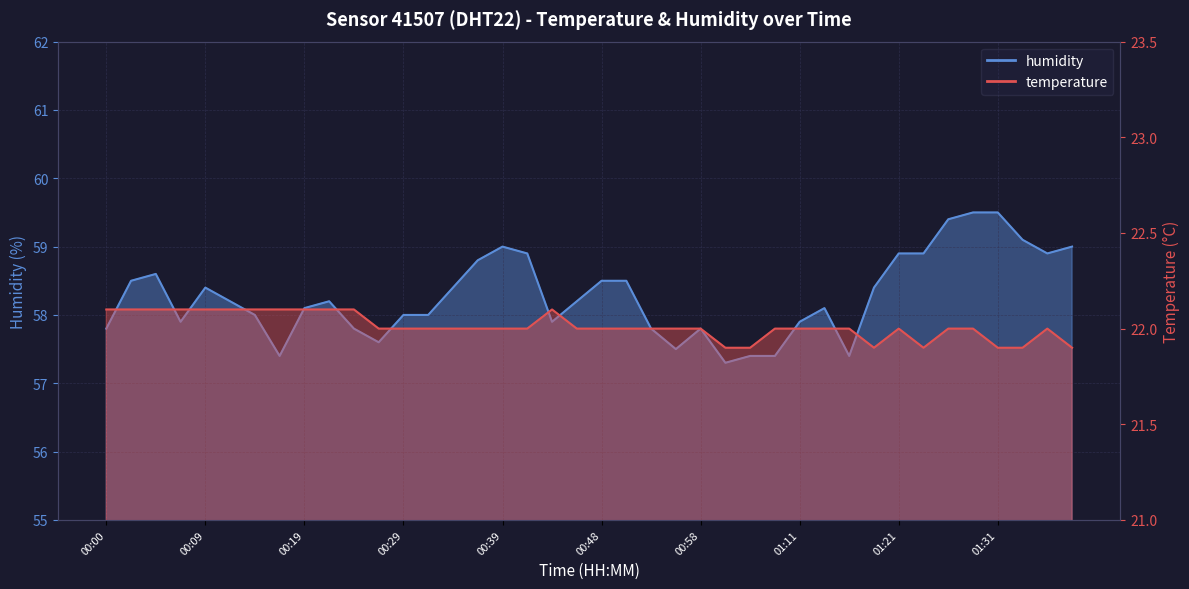

In temperature, how many points are lower than both neighbors (excluding endpoints)?

2